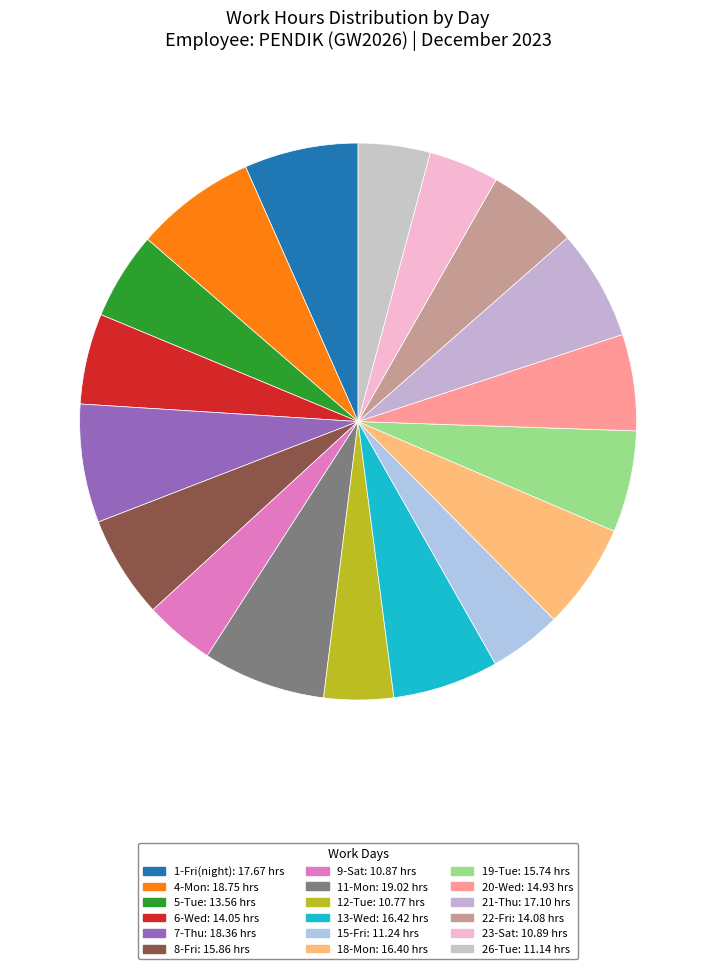

Which category has the biggest portion of the pie?

11-Mon